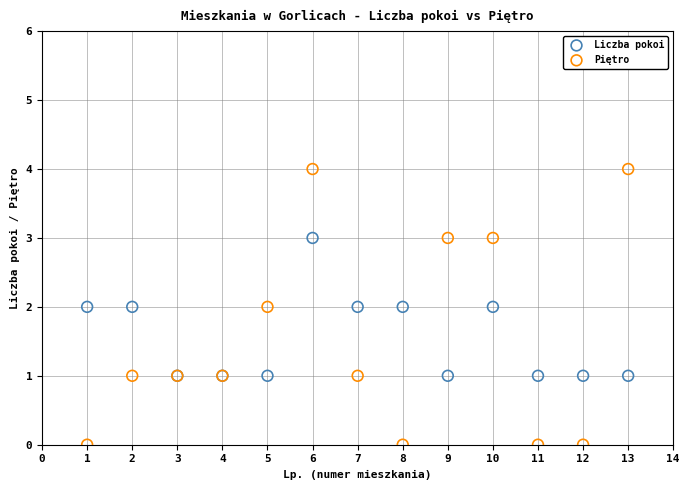

Which series reaches the maximum Y coordinate?

Piętro